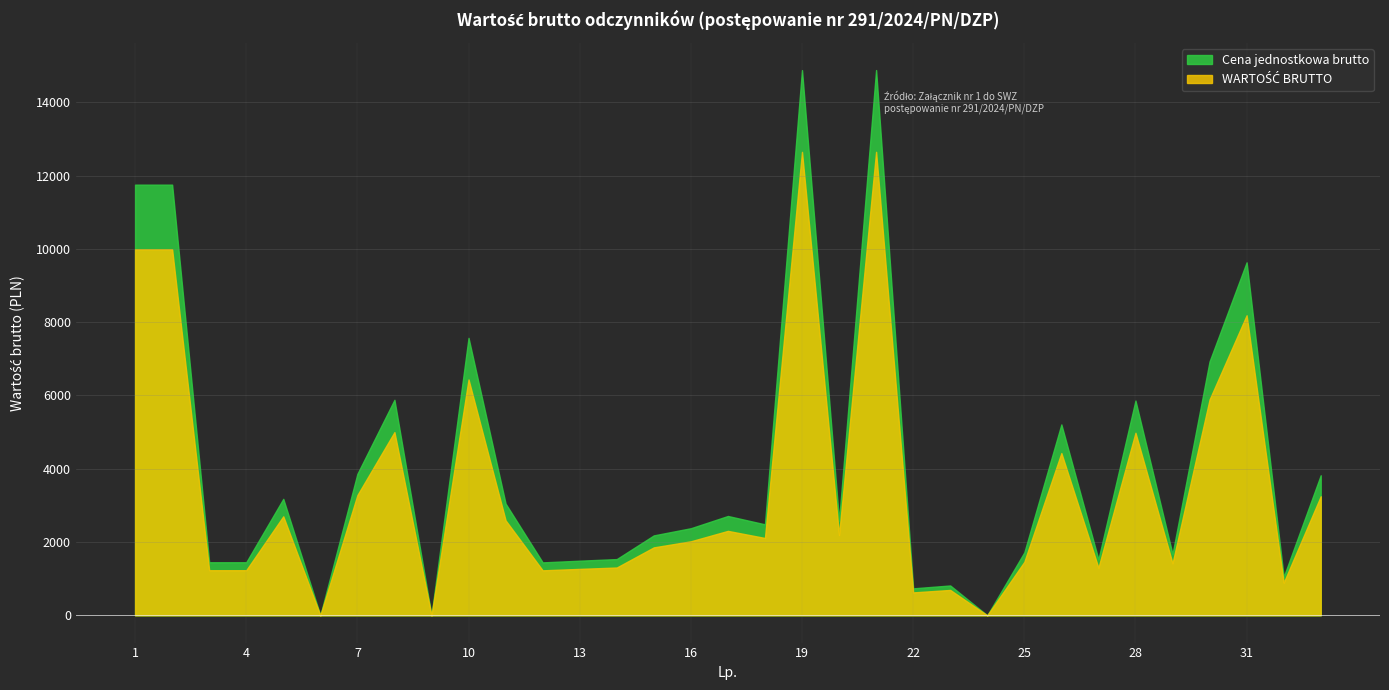

What is the sum of all Cena jednostkowa brutto values?

135483.9